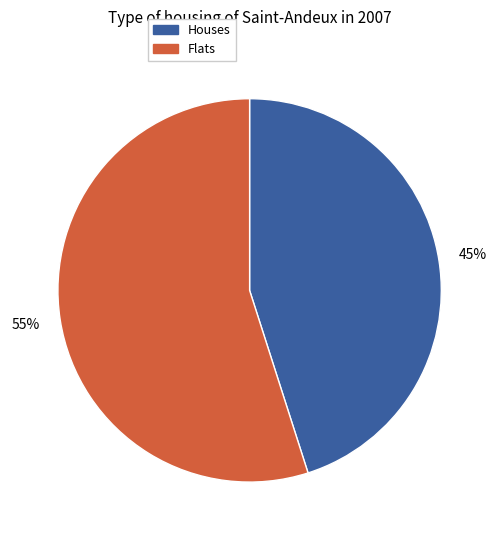

Between Flats and Houses, which is larger?

Flats